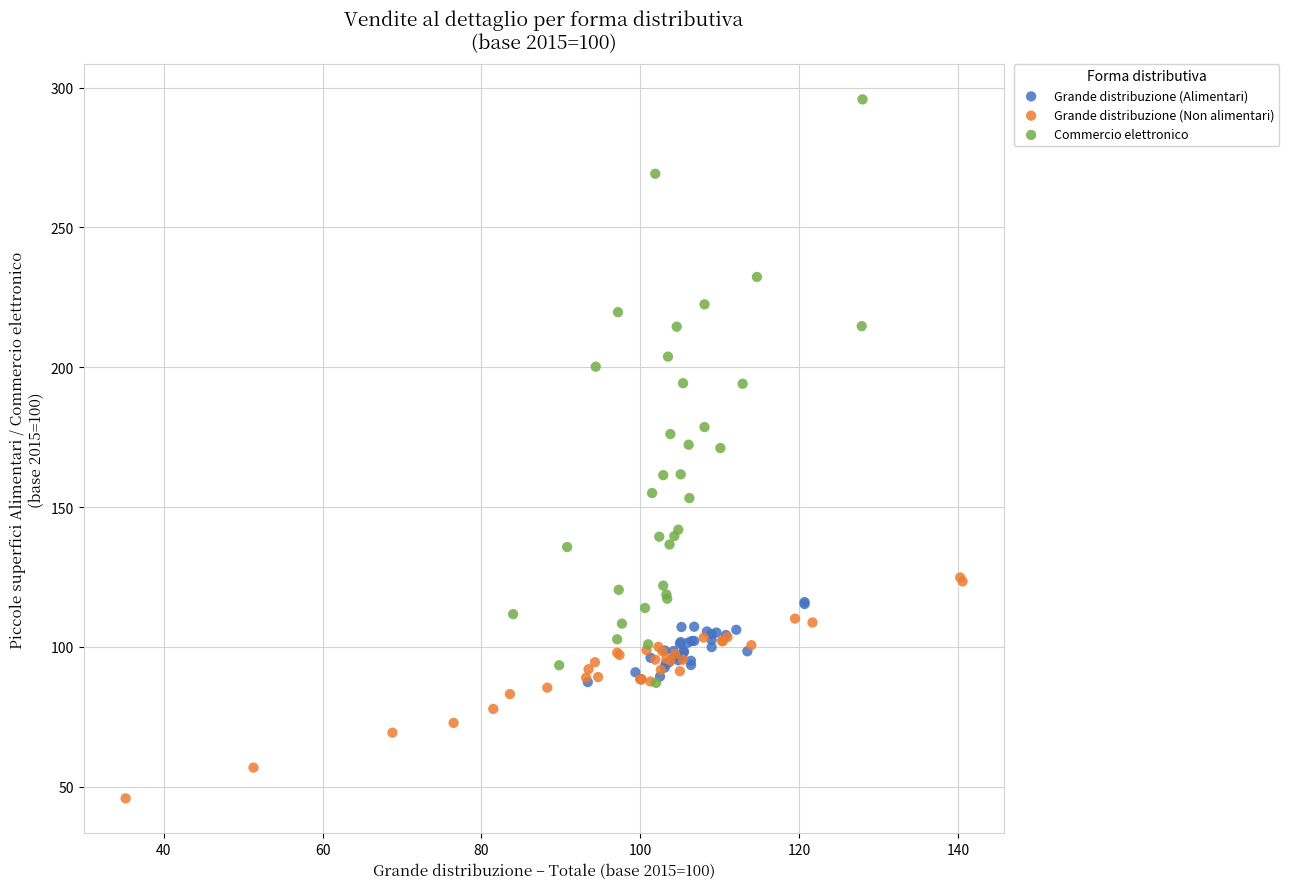

Which series contains the highest Y value?

Commercio elettronico